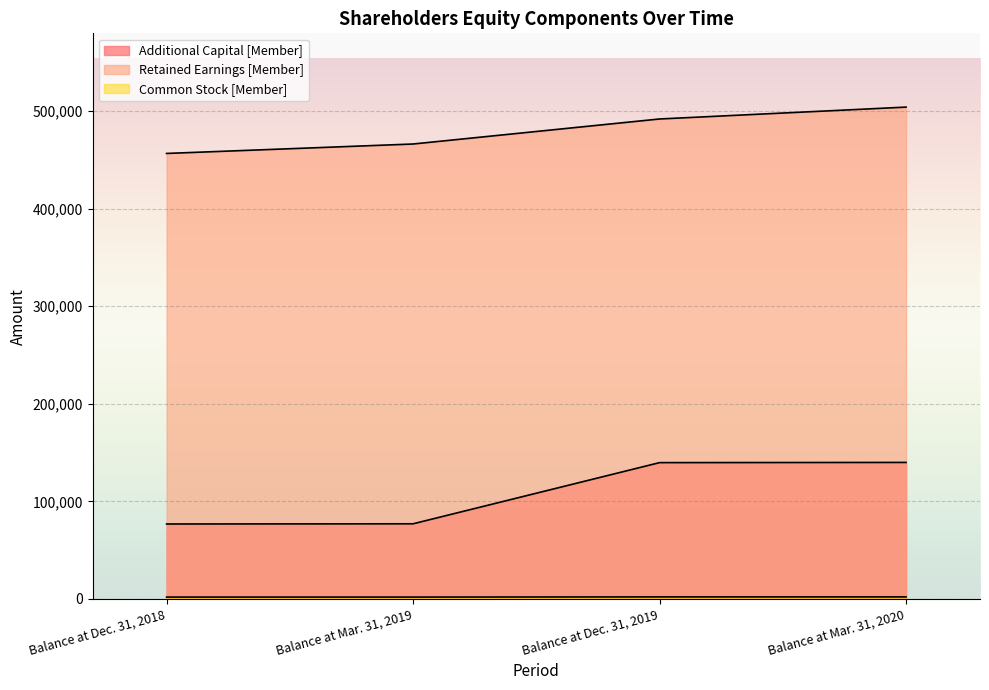

True or false: Common Stock [Member] and Retained Earnings [Member] cross at least once.

False